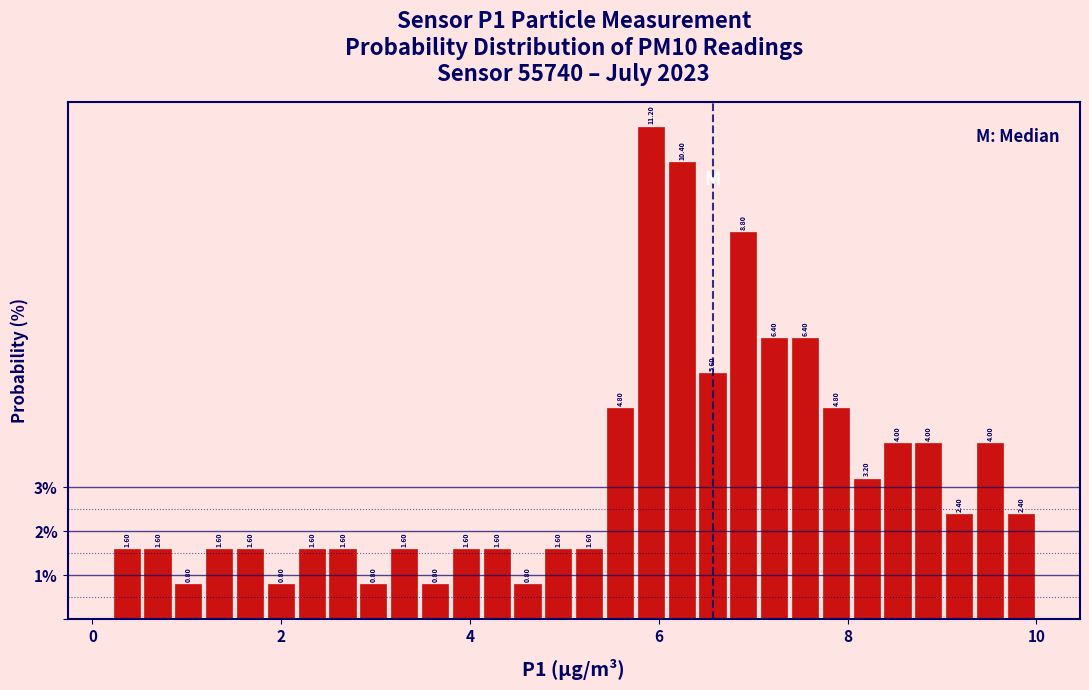

Around what value on the x-axis is the tallest bar? Give the approximate position of its centre, as read against the axis.

6.0